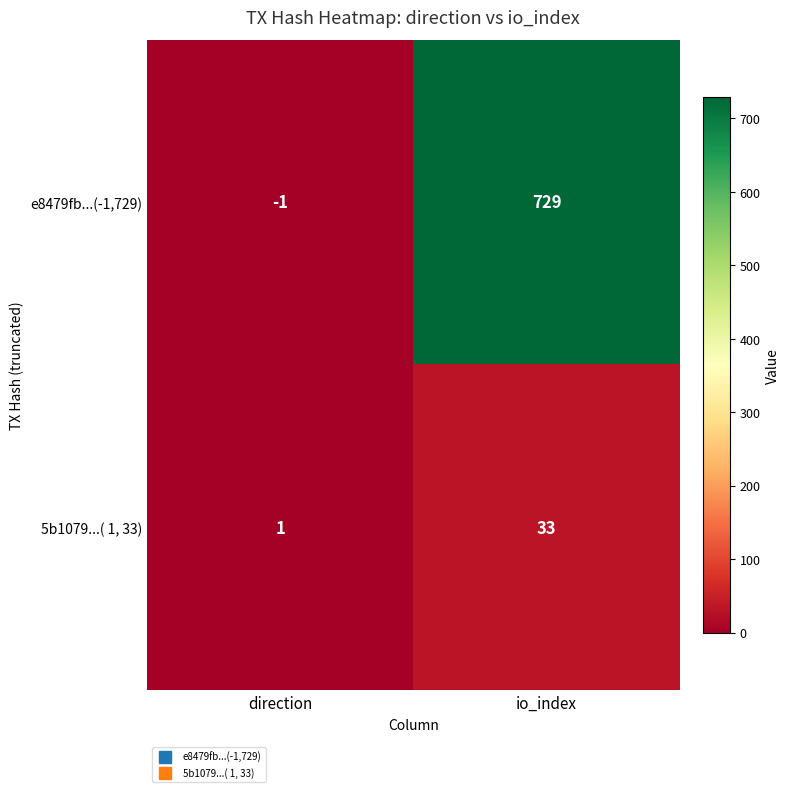

True or false: 5b1079...( 1, 33) has a value of 1 at direction.

True